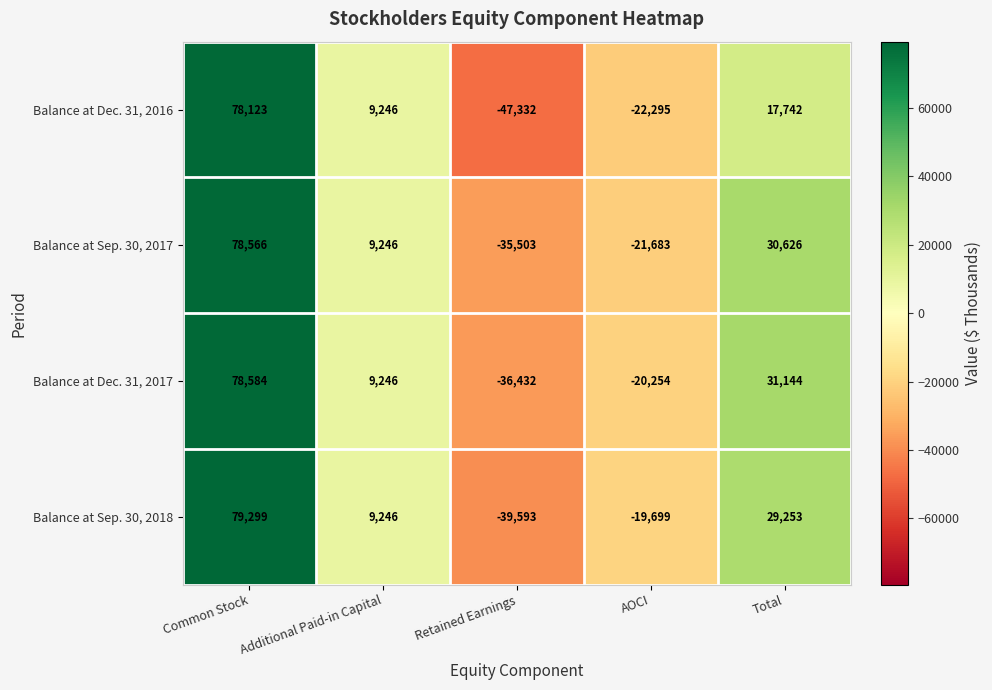

The value of Balance at Sep. 30, 2017 at Common Stock is 35325. True or false?

False